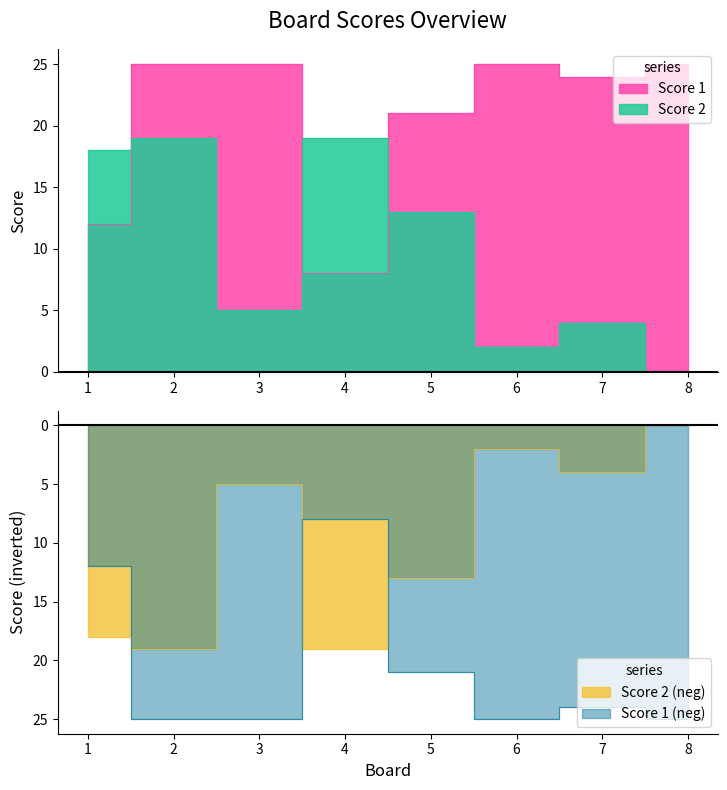

Which series has the widest spread of values?

Score 2